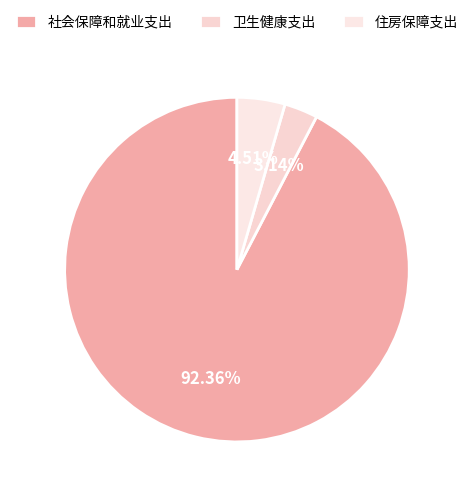

To the nearest percent, what is the difference between the 住房保障支出 and 卫生健康支出 slice percentages?

1%